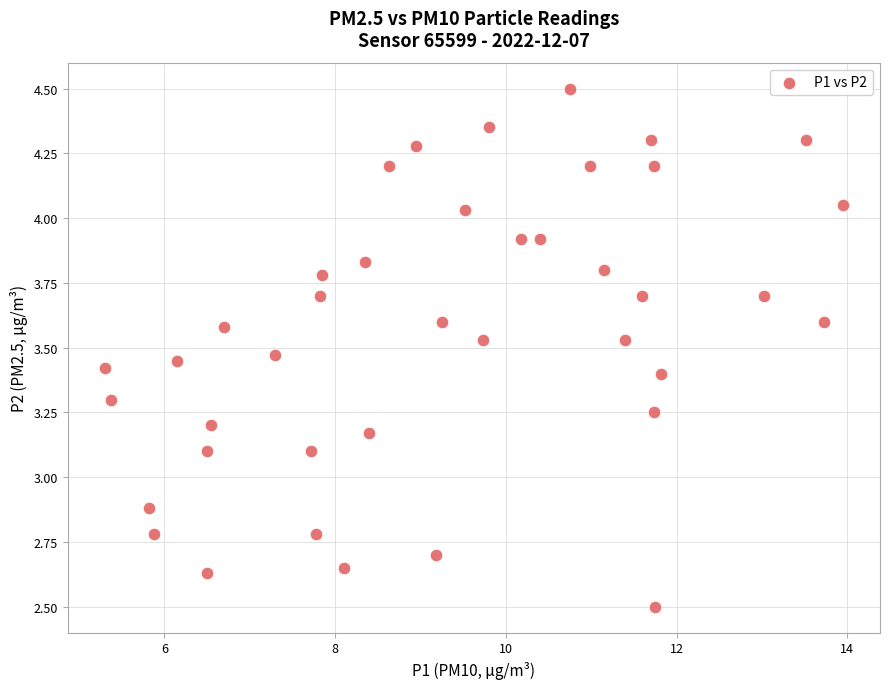

What is the range of Y values (max minus min)?

2.0